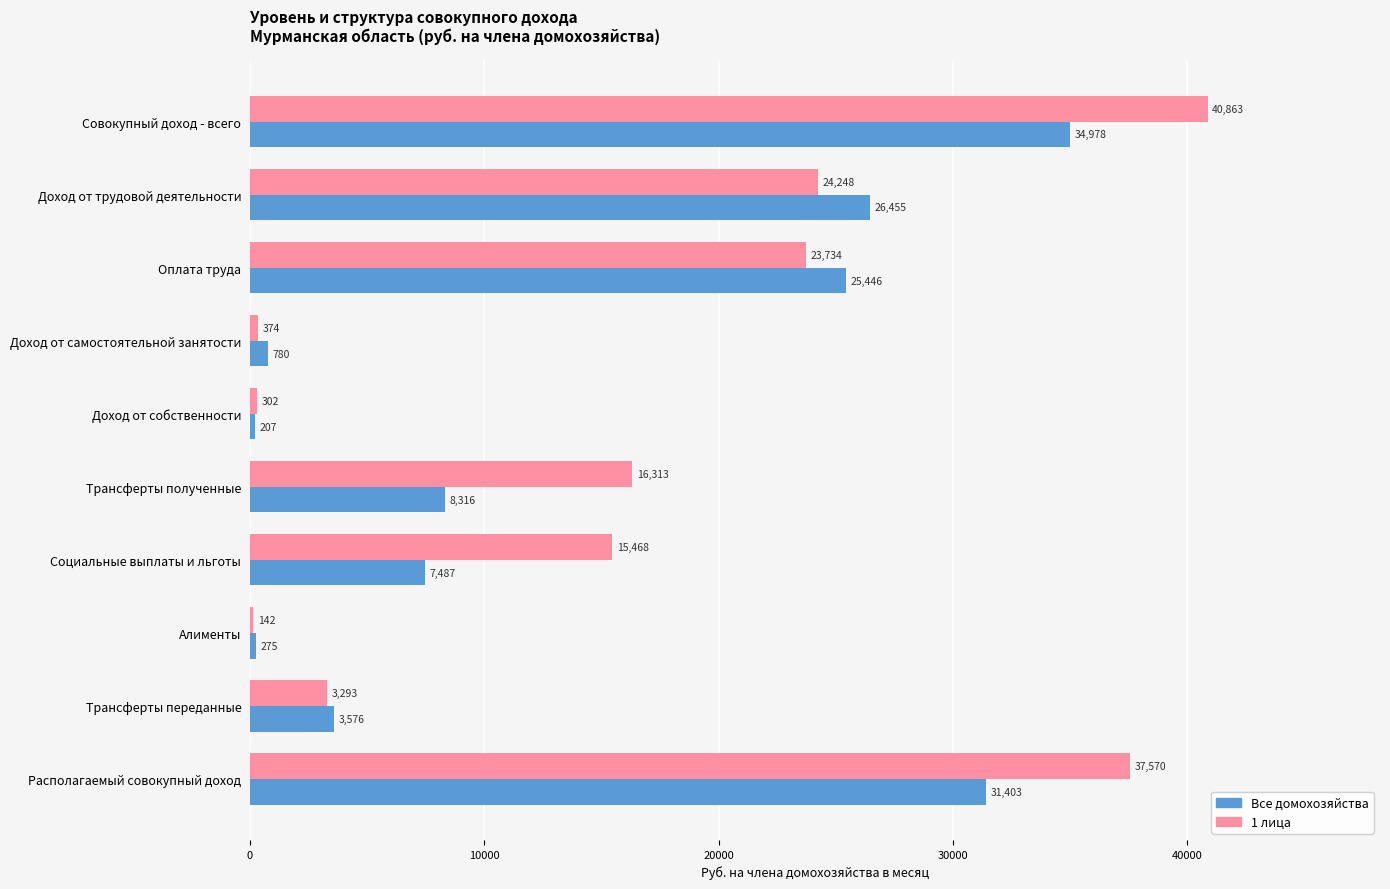

The 1 лица series shows 4856.0 at Социальные выплаты и льготы. True or false?

False